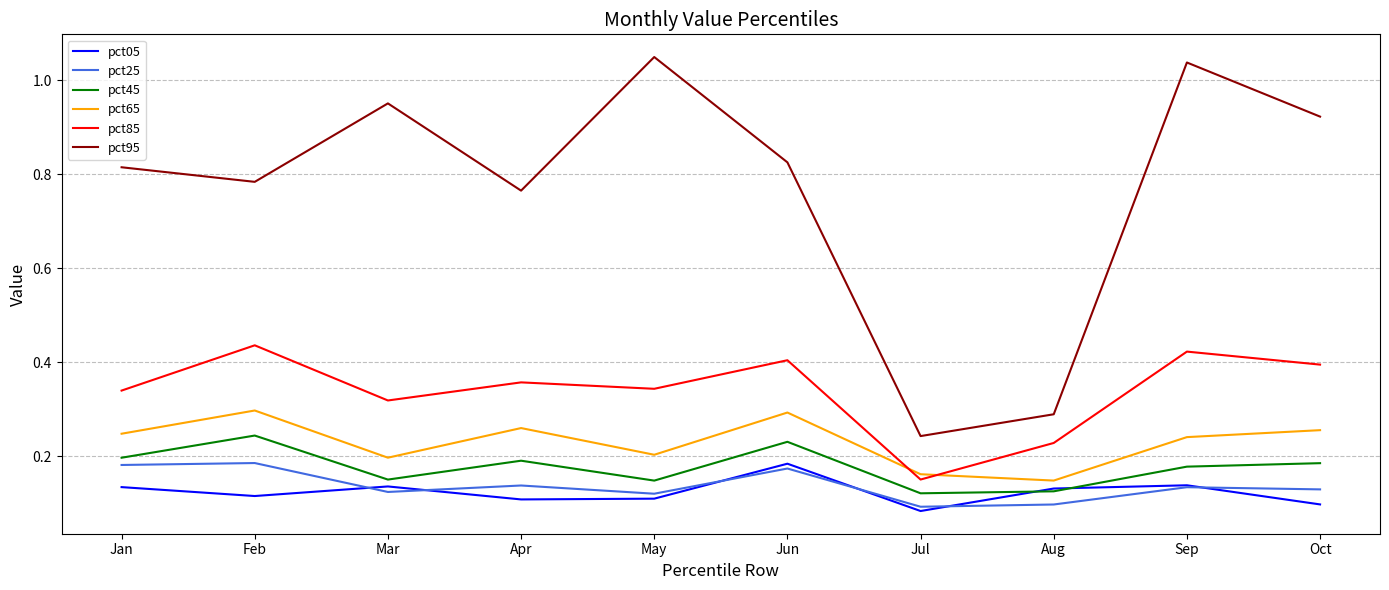

The value of pct05 at May is 0.2. True or false?

False